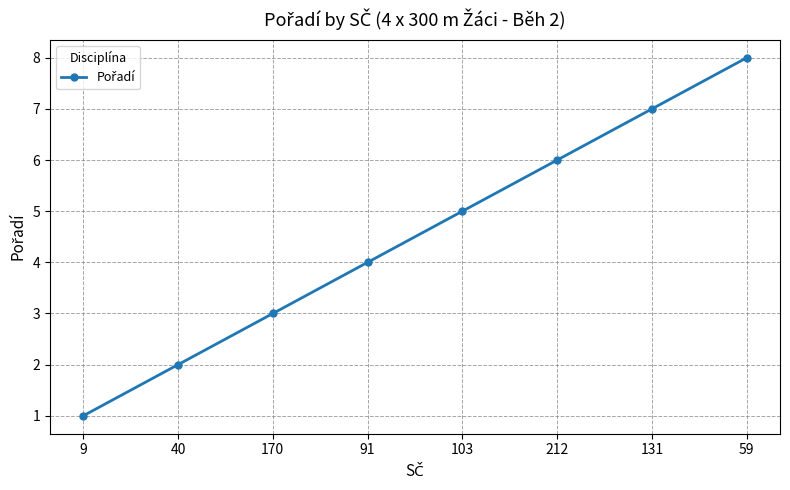

The chart shows a value of 3 at 170. True or false?

True